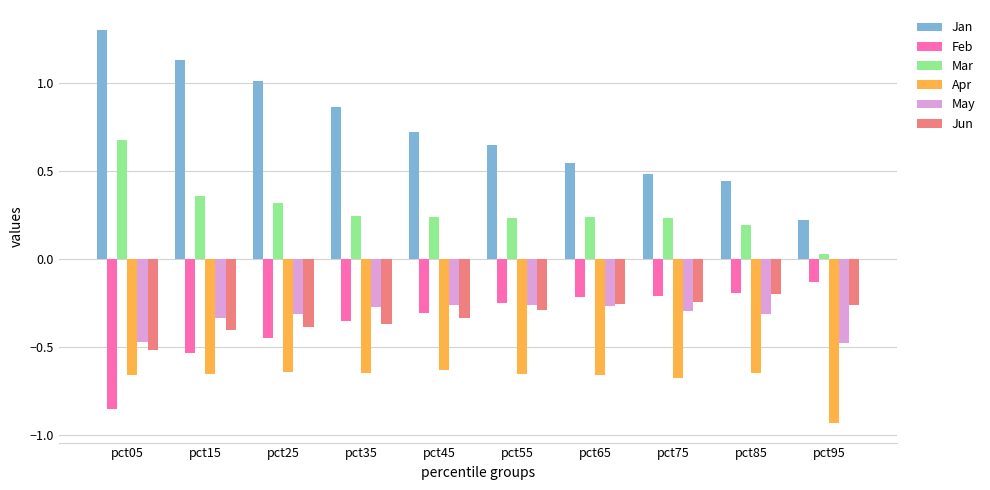

At how many categories does at least one series exceed 0?

10